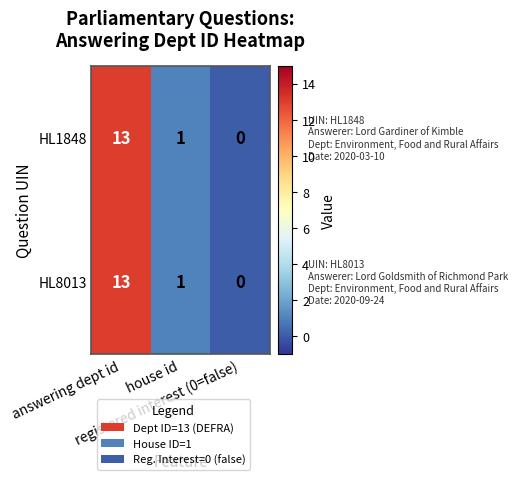

What is the greatest value displayed?

13